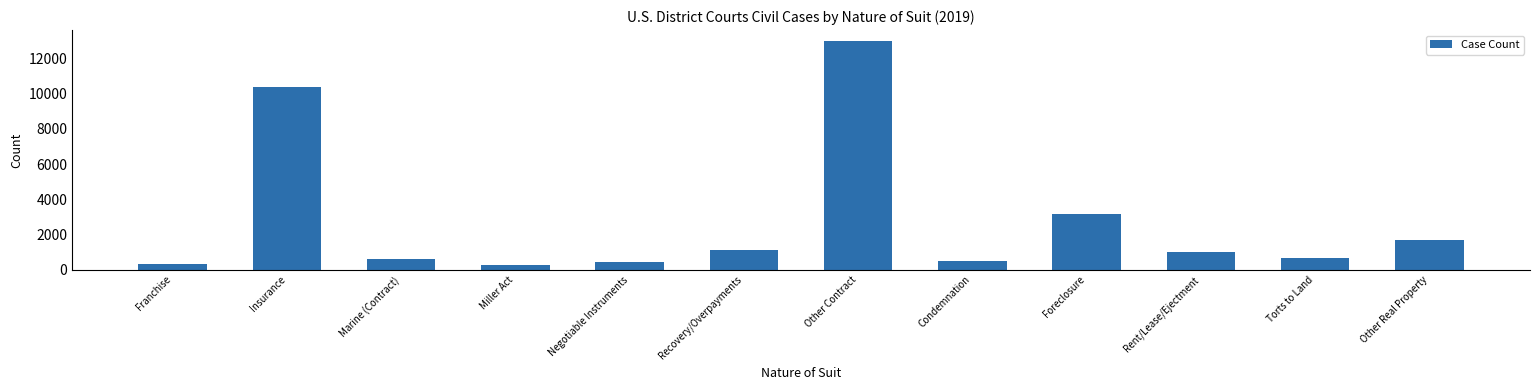

What is the difference between the maximum and minimum values?

12697